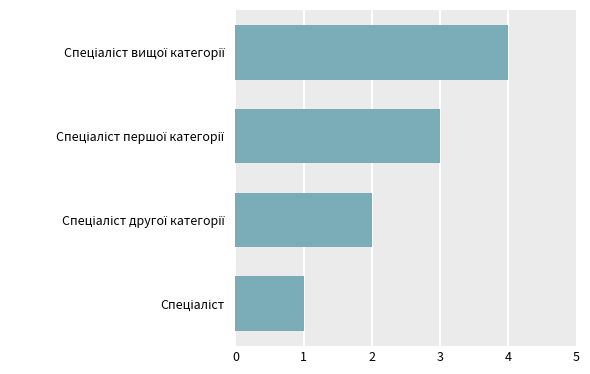

What is the maximum value shown in the chart?

4